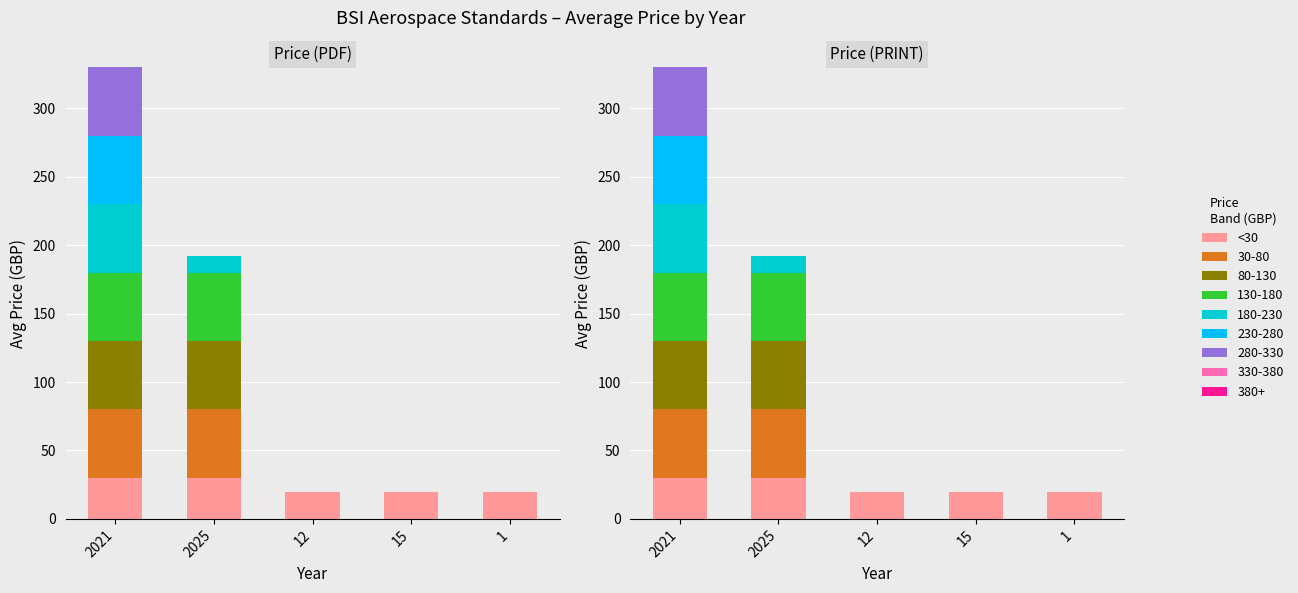

Which category has the highest value across all series?

2021